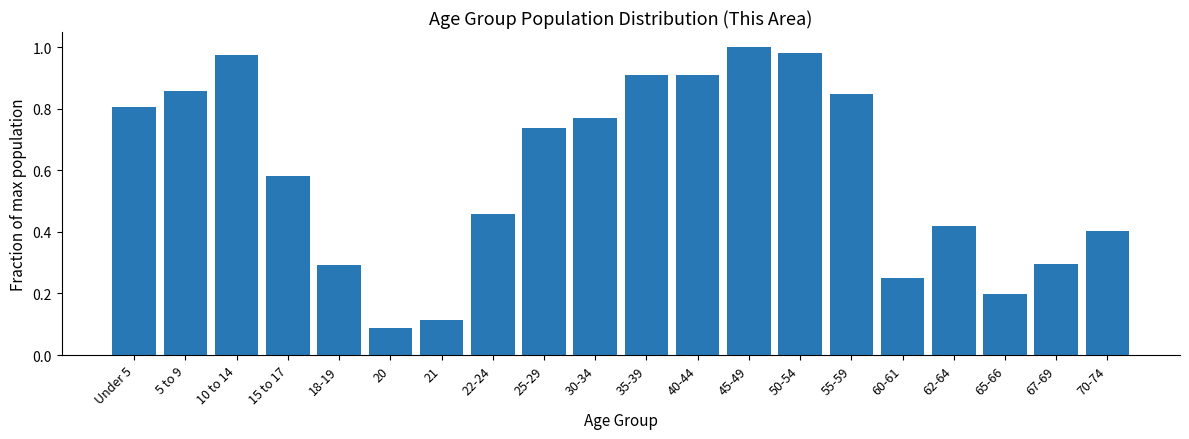

Which has a higher value, 45-49 or 25-29?

45-49